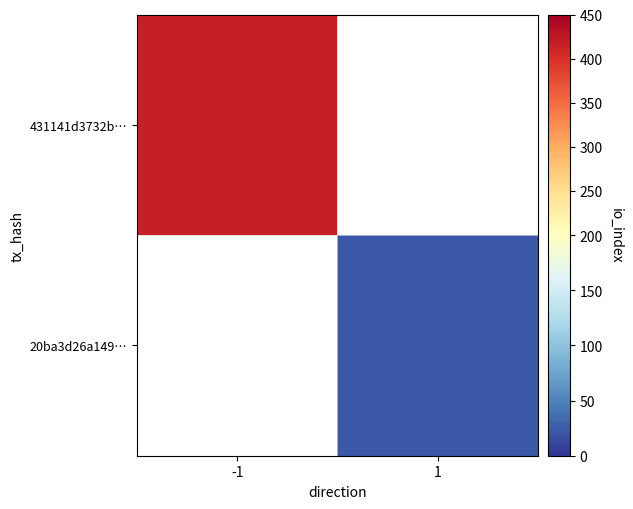

How many values in 431141d3732b… are above zero?

1